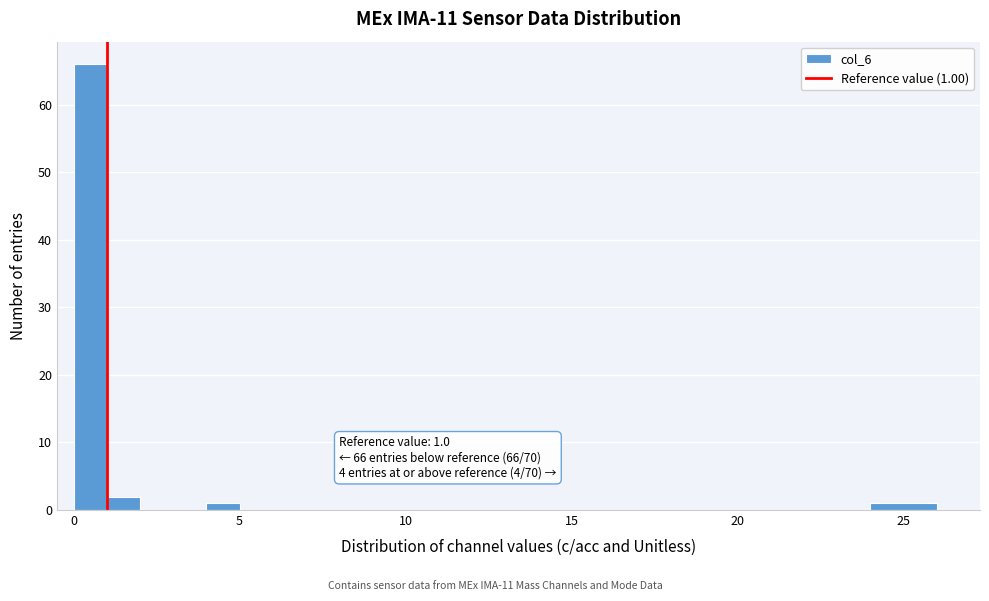

Read against the x-axis, roughly where is the centre of the tallest bar?

0.5